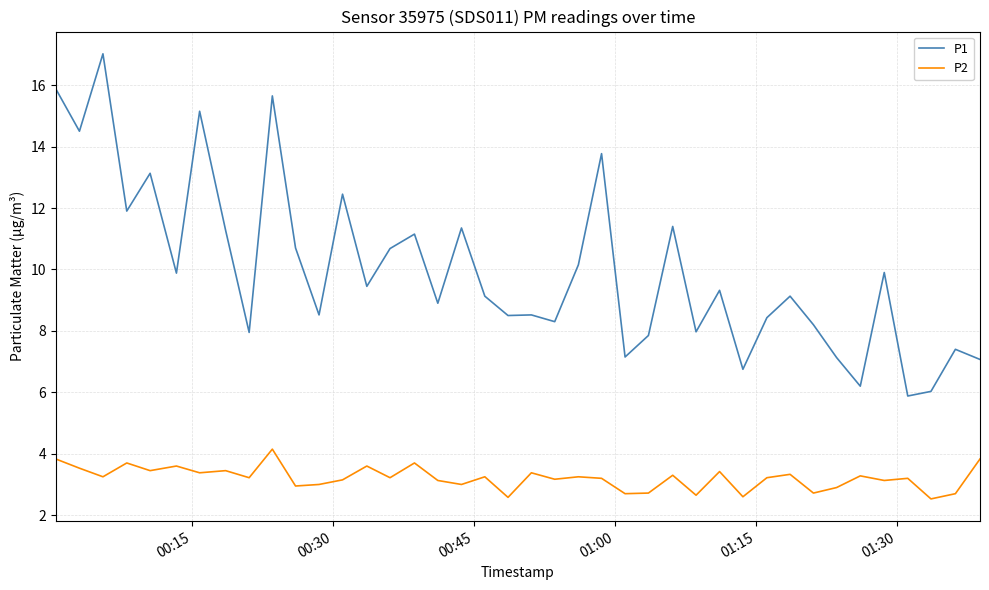

Which series has the widest spread of values?

P1